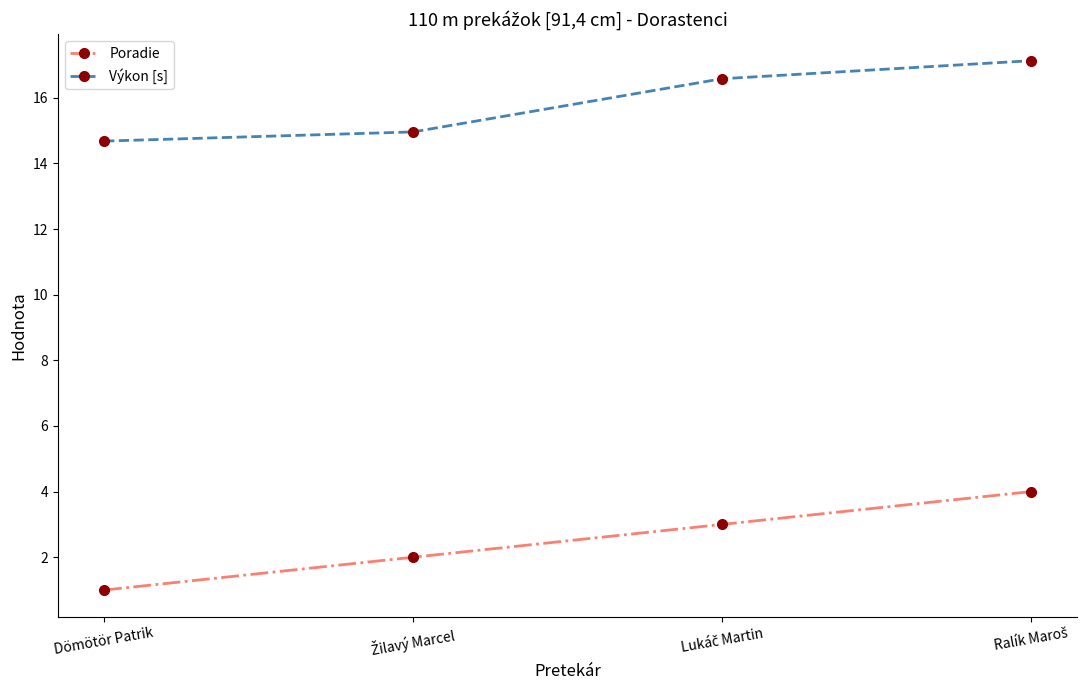

Rank the series by their maximum value, from lowest to highest.

Poradie, Výkon [s]